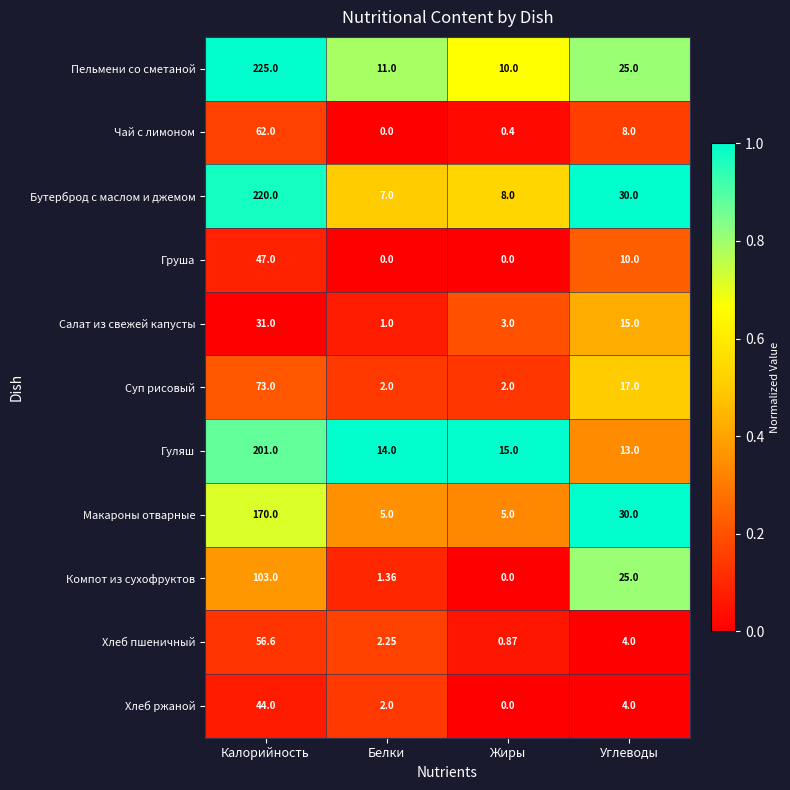

At which category is the sum across all series the highest?

Калорийность